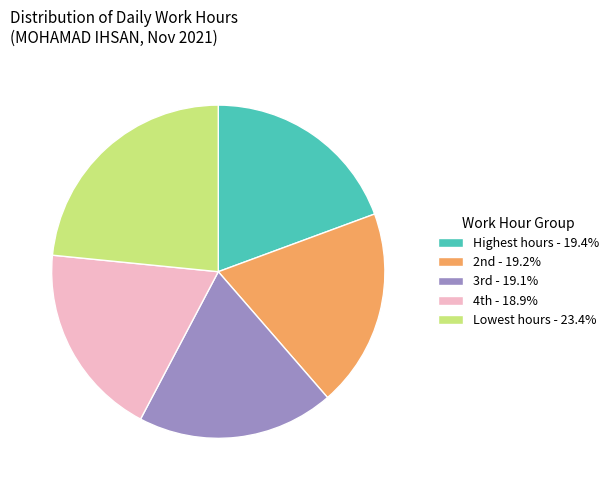

How many slices are in this pie chart?

5